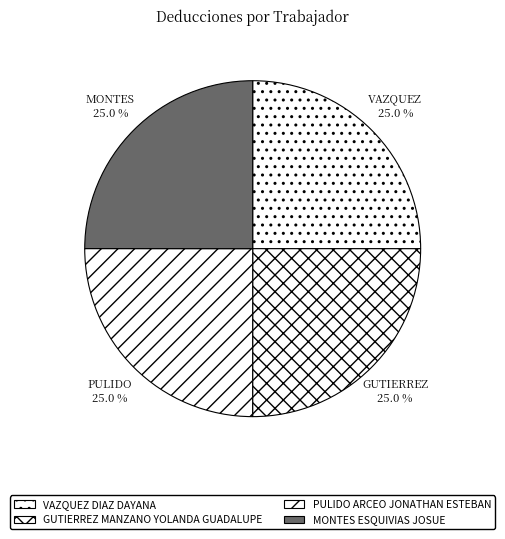

Is the sum of PULIDO ARCEO JONATHAN ESTEBAN and MONTES ESQUIVIAS JOSUE greater than half?

No